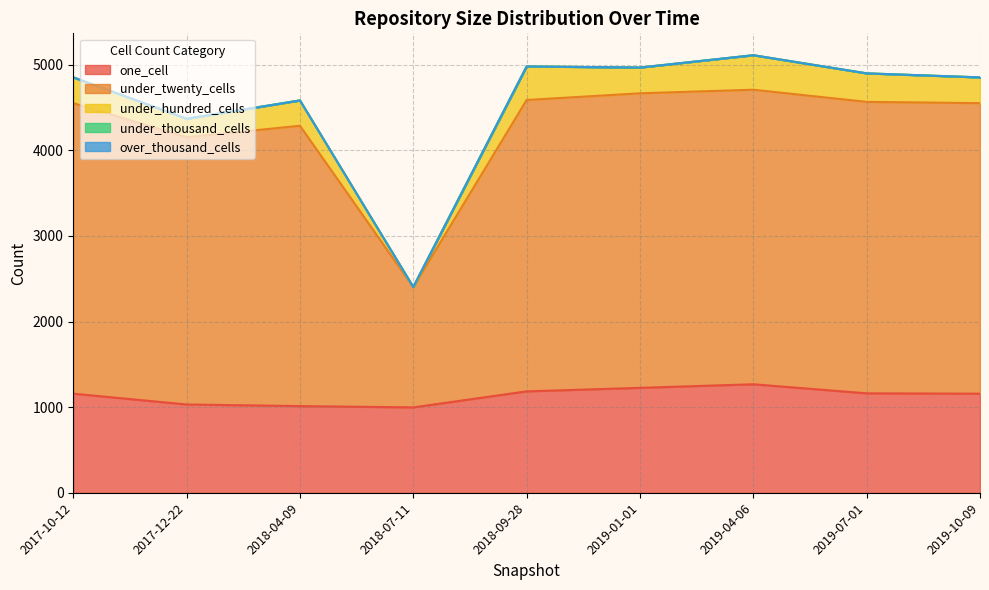

Rank the categories by one_cell value from highest to lowest.

2019-04-06, 2019-01-01, 2018-09-28, 2019-07-01, 2017-10-12, 2019-10-09, 2017-12-22, 2018-04-09, 2018-07-11